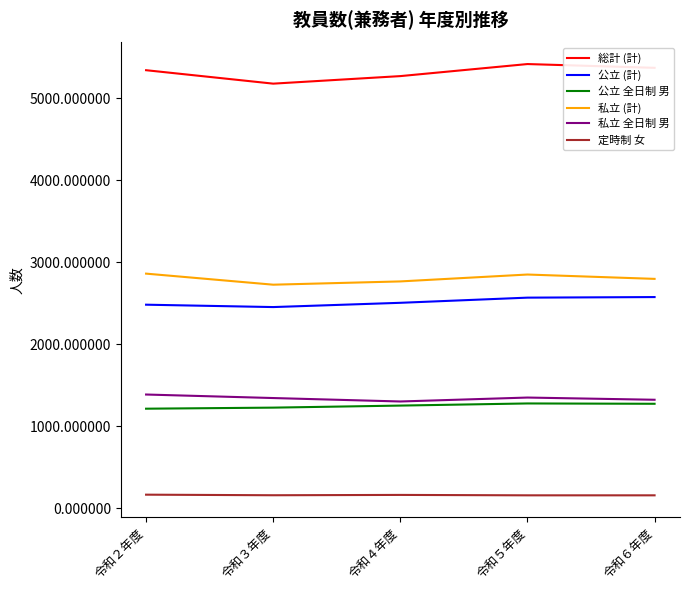

What is the difference between the highest and lowest values at 令和２年度?

5179